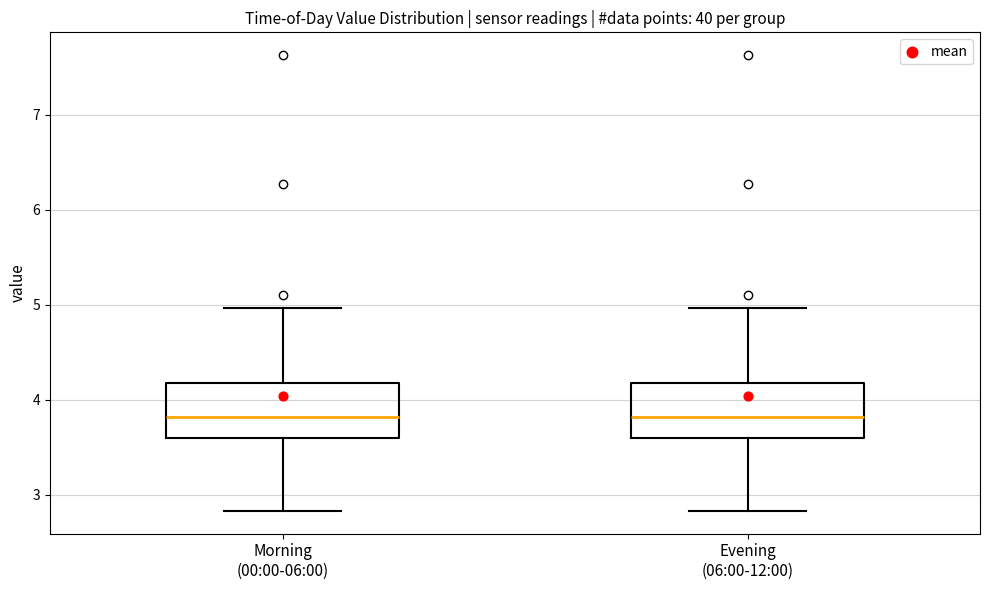

Where does the median line of the box for Evening (06:00-12:00) sit on the y-axis? The values are not printed on the chart, so give them approximately, as read against the axis.

3.8